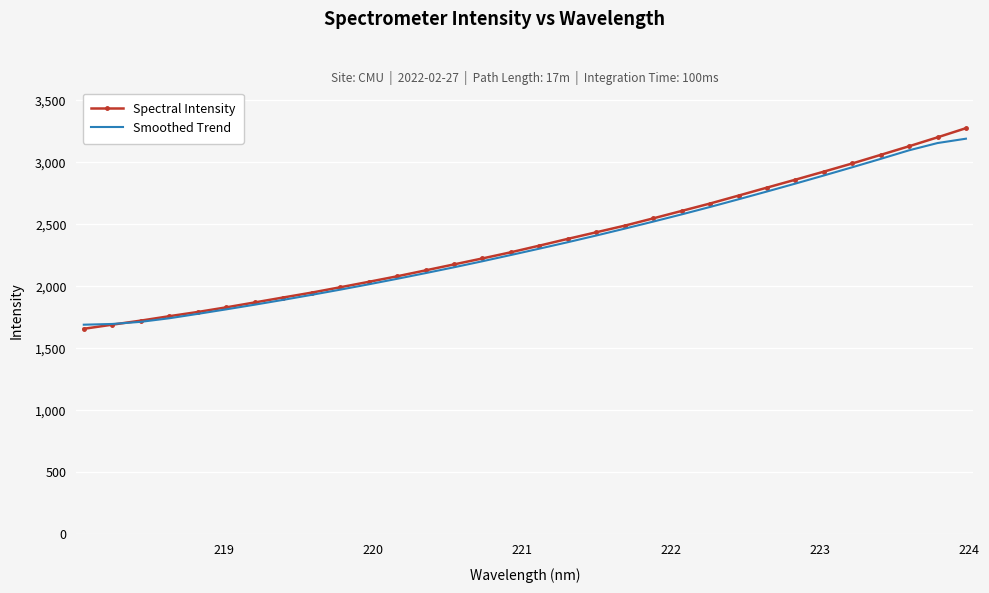

What is the smallest value displayed?

1657.5